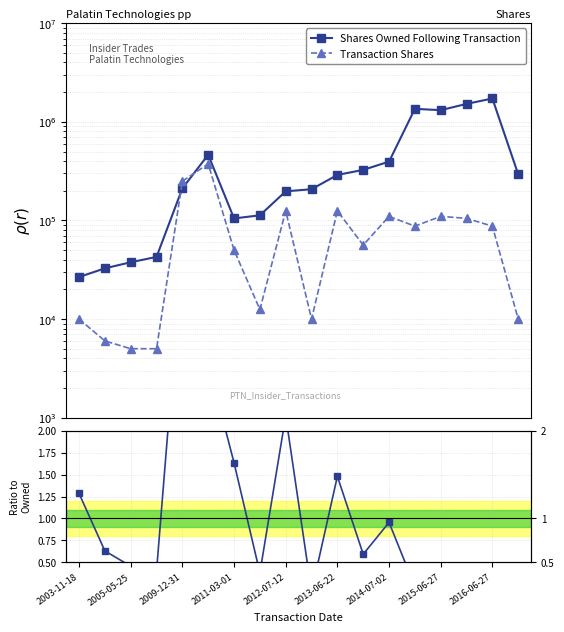

Is the value of Ratio: Trans/Owned at 2009-12-31 greater than the value of Shares Owned Following Transaction at 2015-06-27?

No